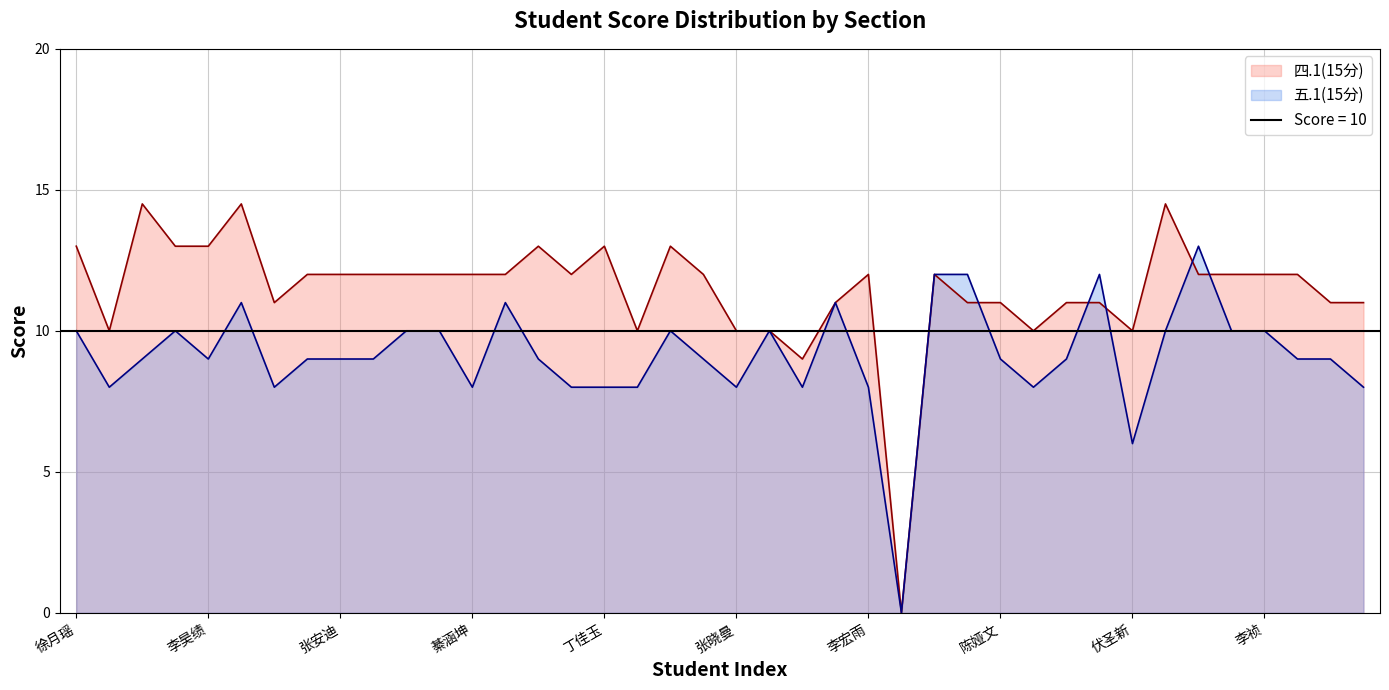

What is the value of the 四.1(15分) point at the 17th from the left?

13.0